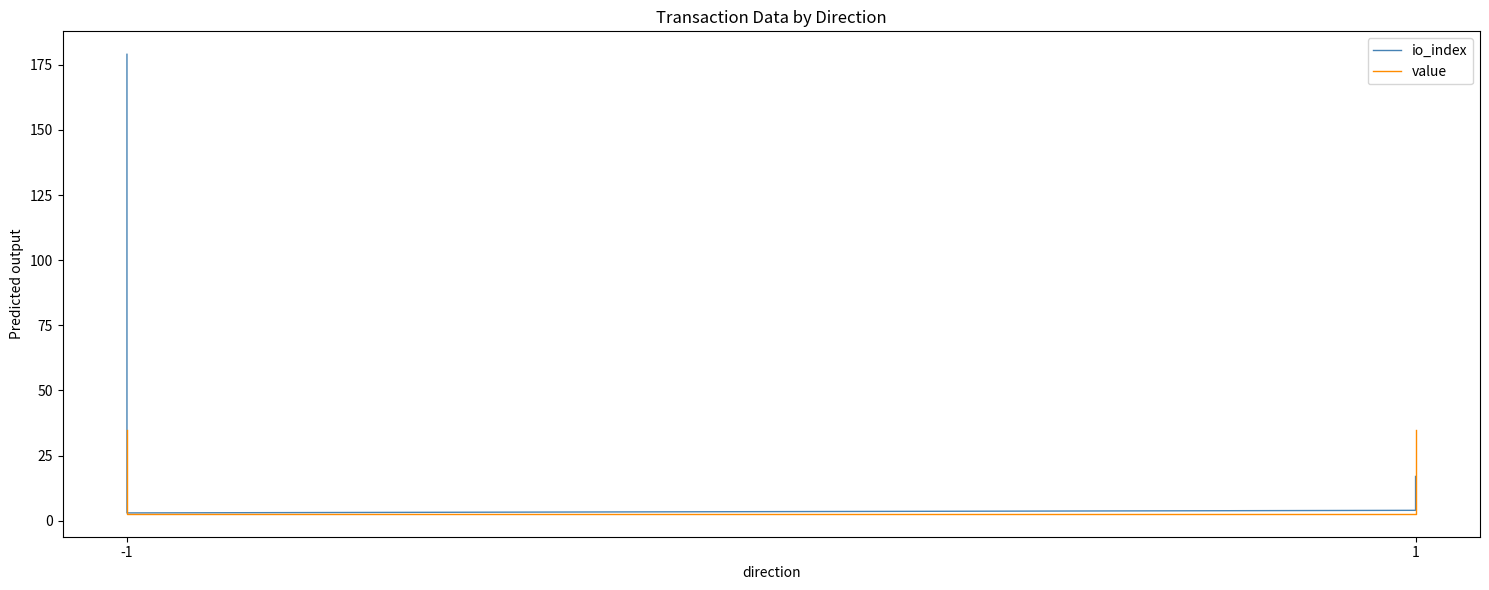

Which category has the lowest value across all series?

-1